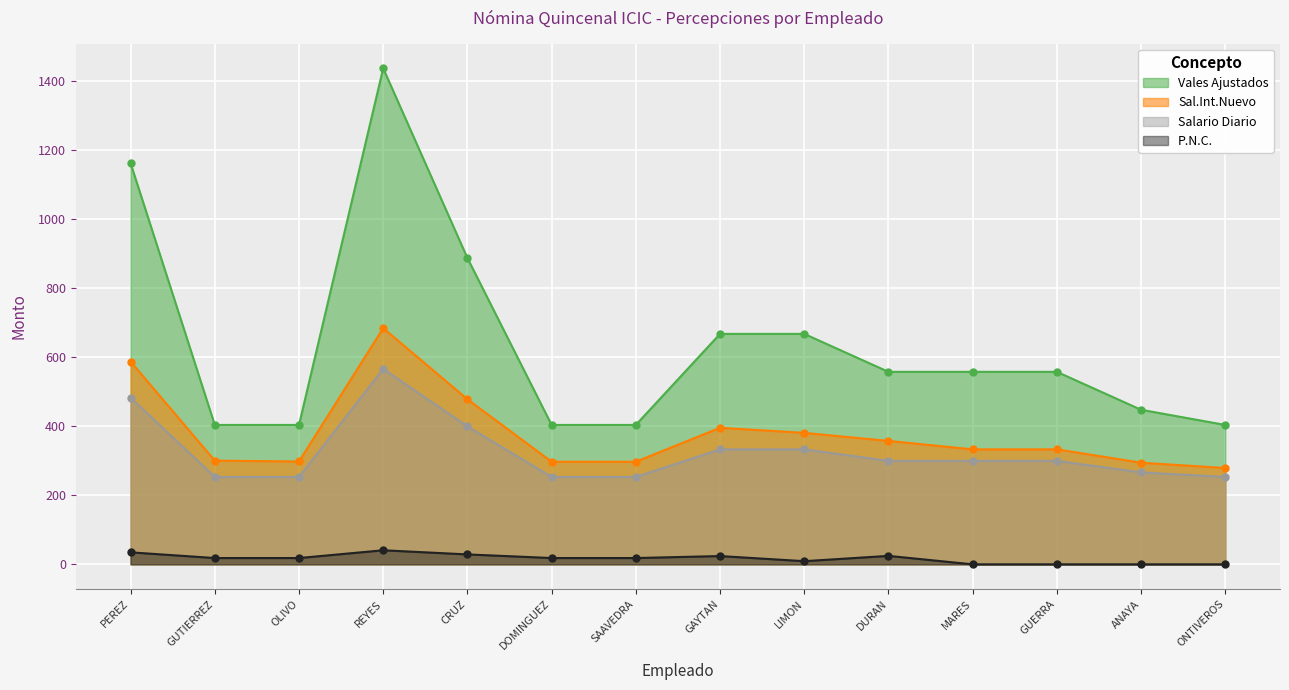

How many categories are shown in the chart?

14